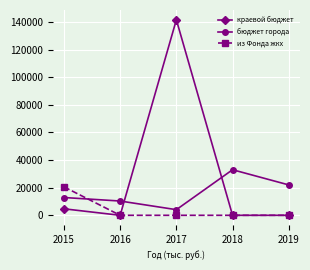

What is the spread (max minus min) of values at 2015?

15889.5